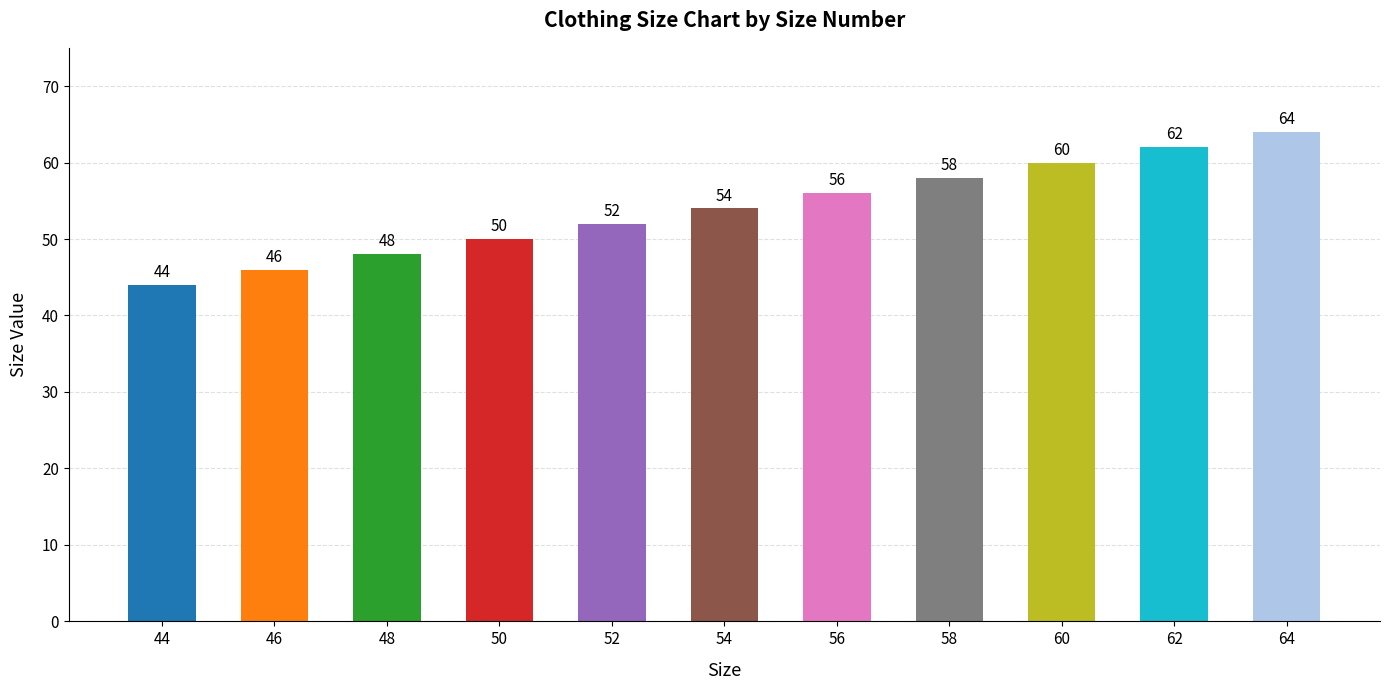

Which category has the lowest value across all series?

44